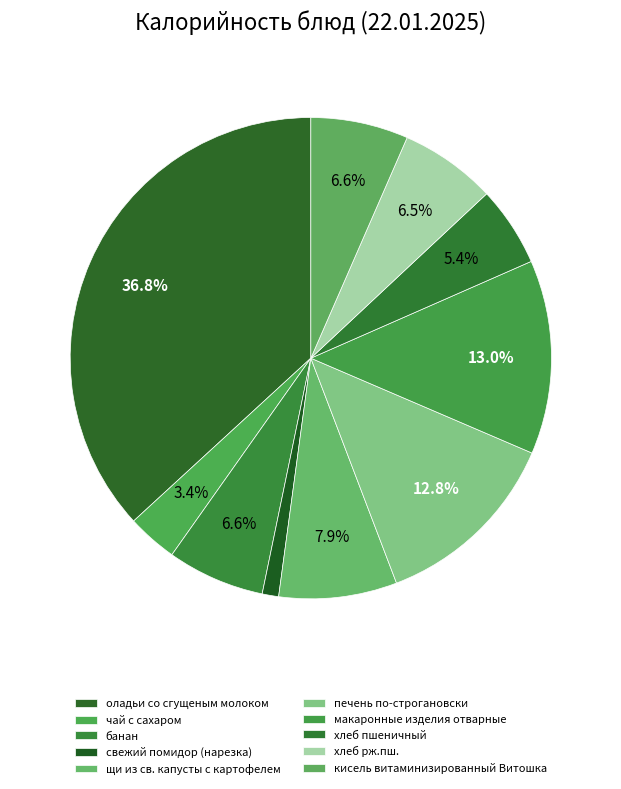

Is the sum of щи из св. капусты с картофелем and свежий помидор (нарезка) greater than half?

No